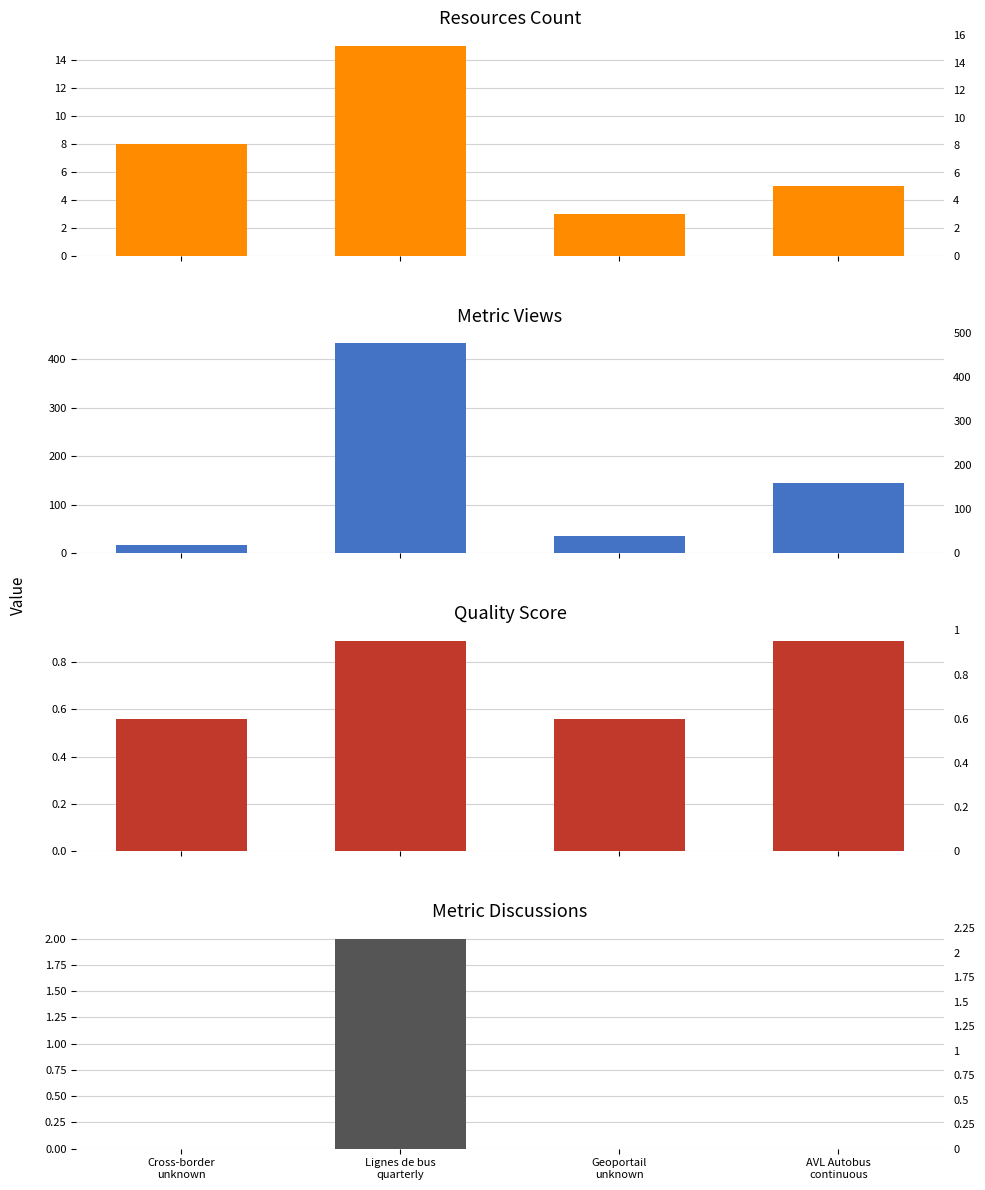

Reading left to right, list all the values displayed in this chart.

resources_count: 8.0	15.0	3.0	5.0
metric.views: 17.0	433.0	36.0	145.0
quality_score: 0.6	0.9	0.6	0.9
metric.discussions: 0.0	2.0	0.0	0.0